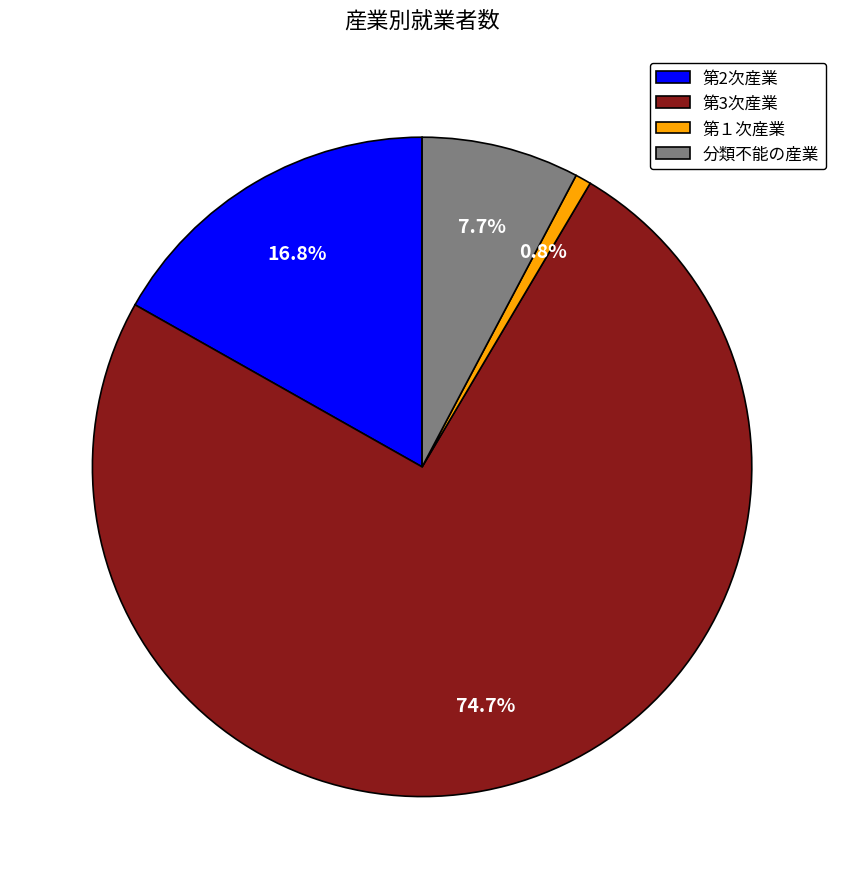

Does 第3次産業 represent more than half of the total?

Yes